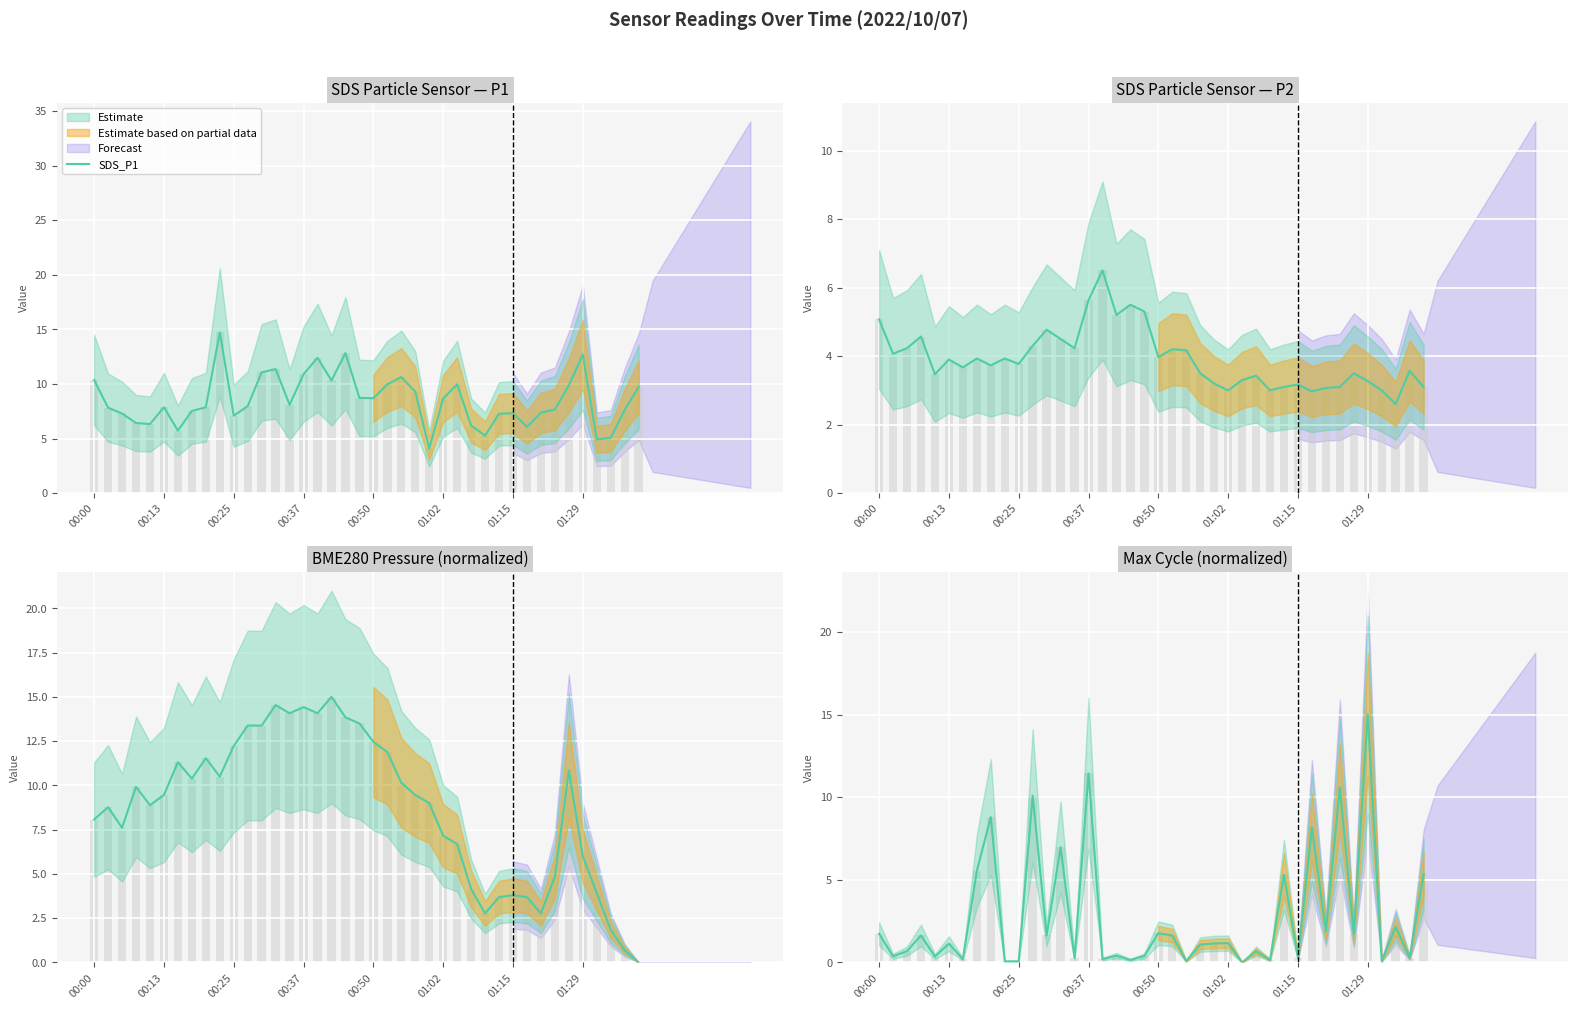

At how many categories does at least one series exceed 9?

27